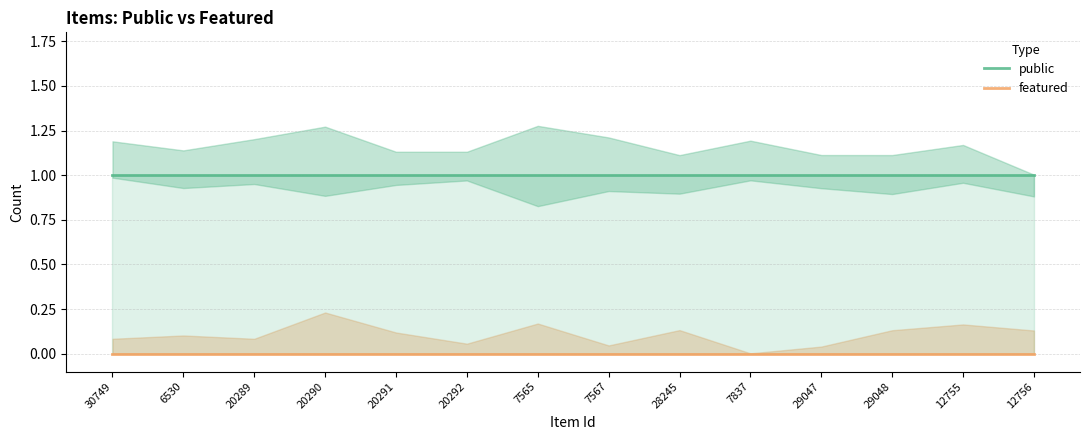

At how many categories does at least one series exceed 0?

14